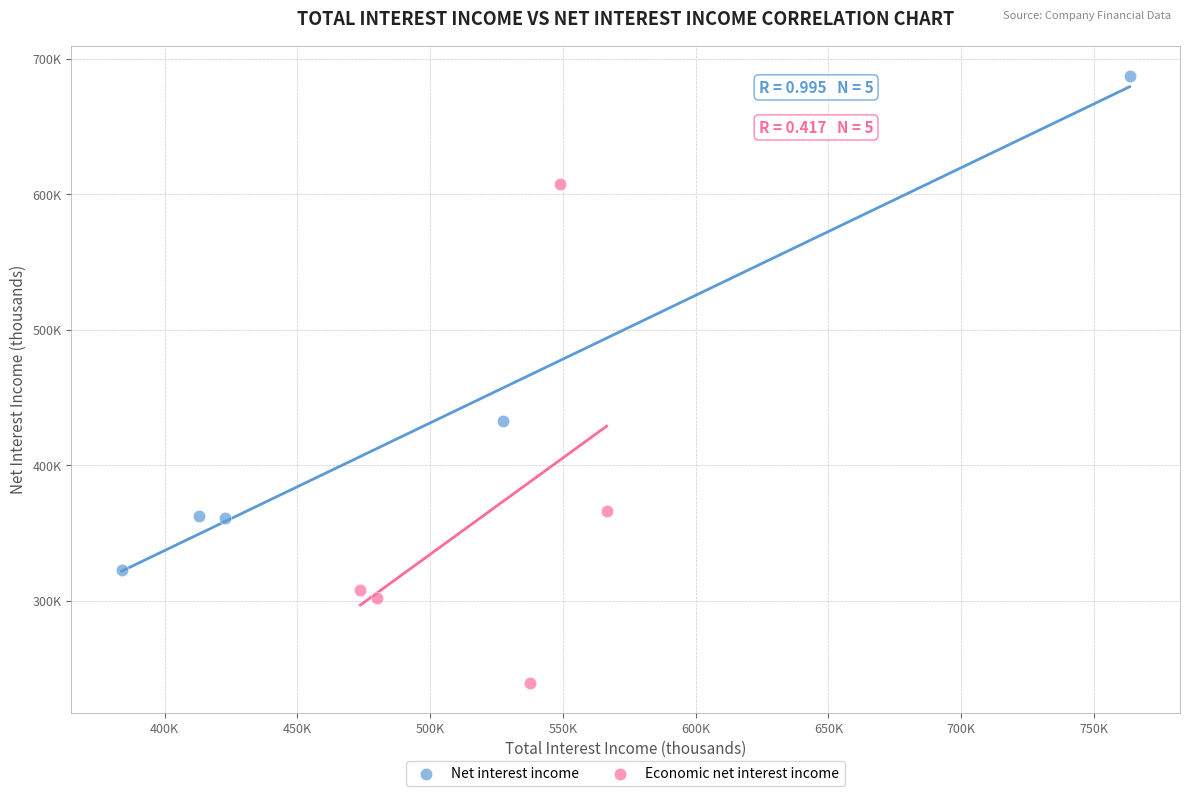

Which series reaches the maximum Y coordinate?

Net interest income